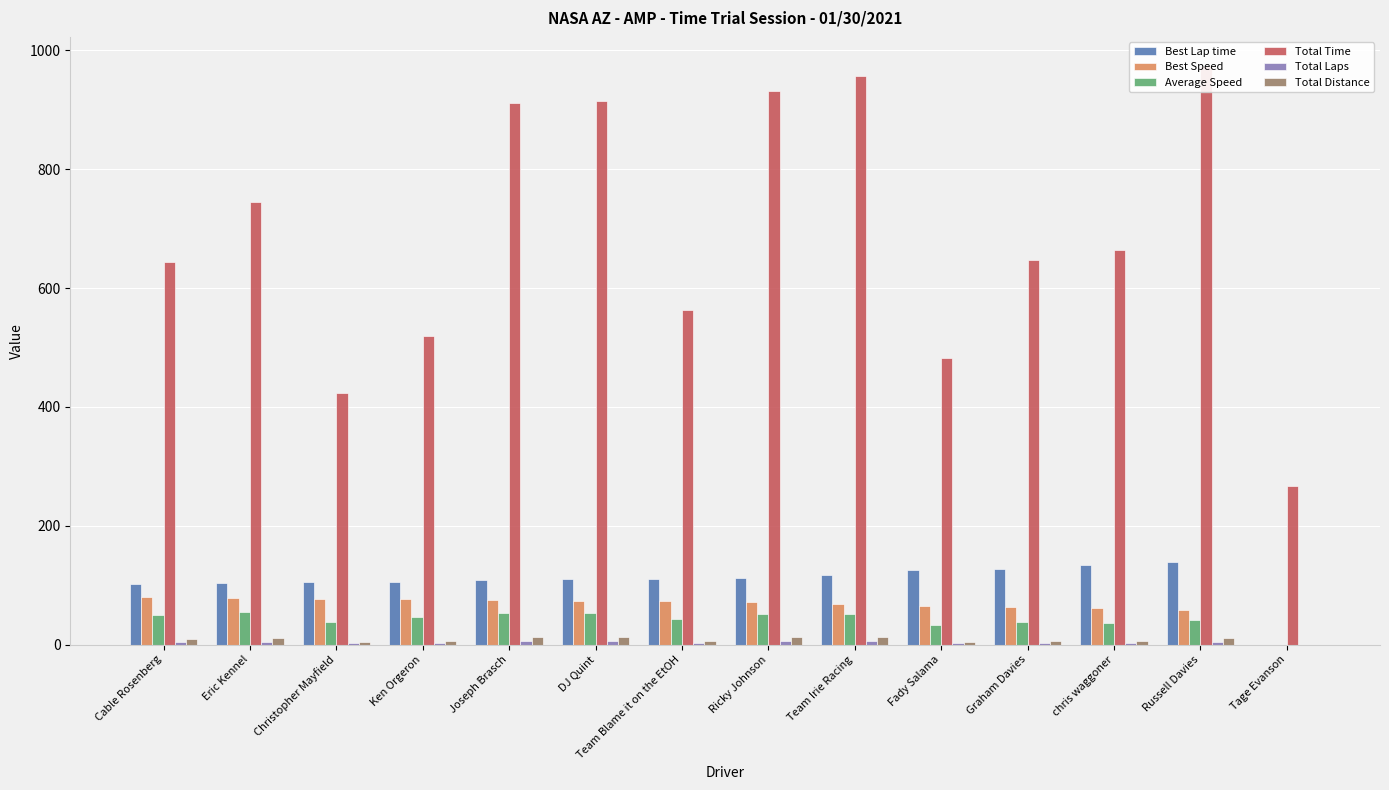

How many bars are there in each group?

6